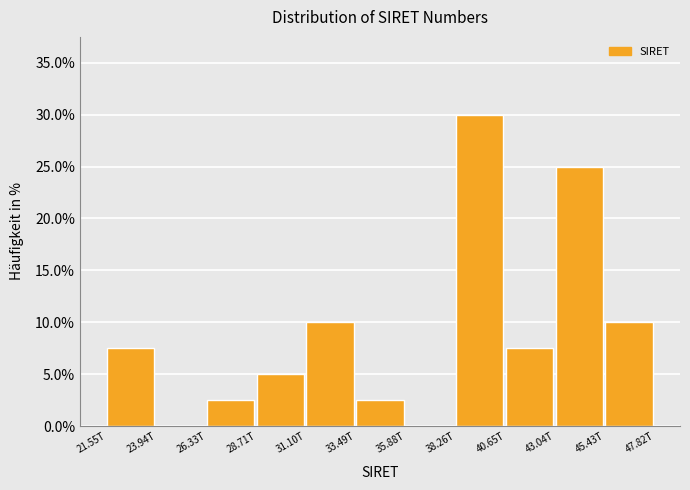

Reading left to right, list all the values displayed in this chart.

21.55T=7.5	23.94T=0.0	26.33T=2.5	28.71T=5.0	31.10T=10.0	33.49T=2.5	35.88T=0.0	38.26T=30.0	40.65T=7.5	43.04T=25.0	45.43T=10.0